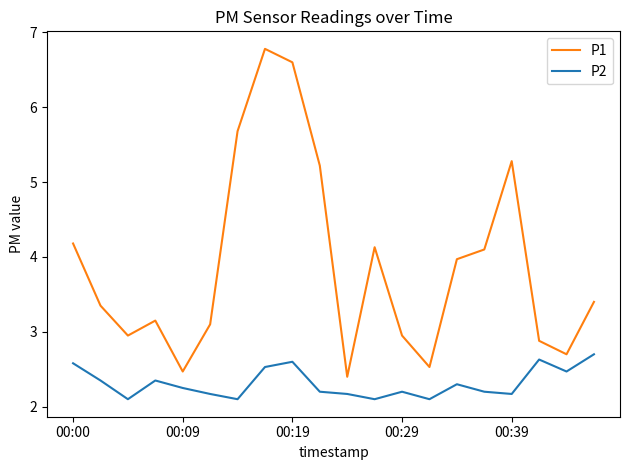

True or false: P2 and P1 cross at least once.

False